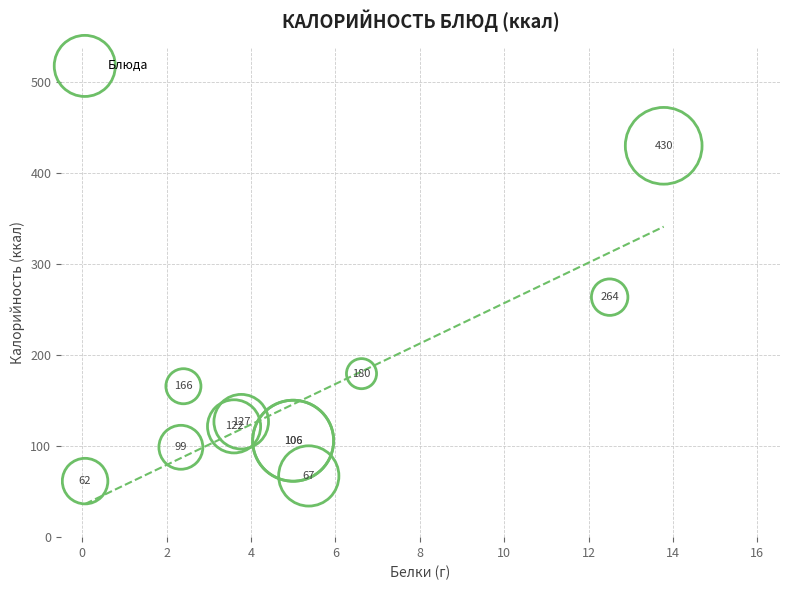

What Y value in the scatter plot is closest to 245?

263.8